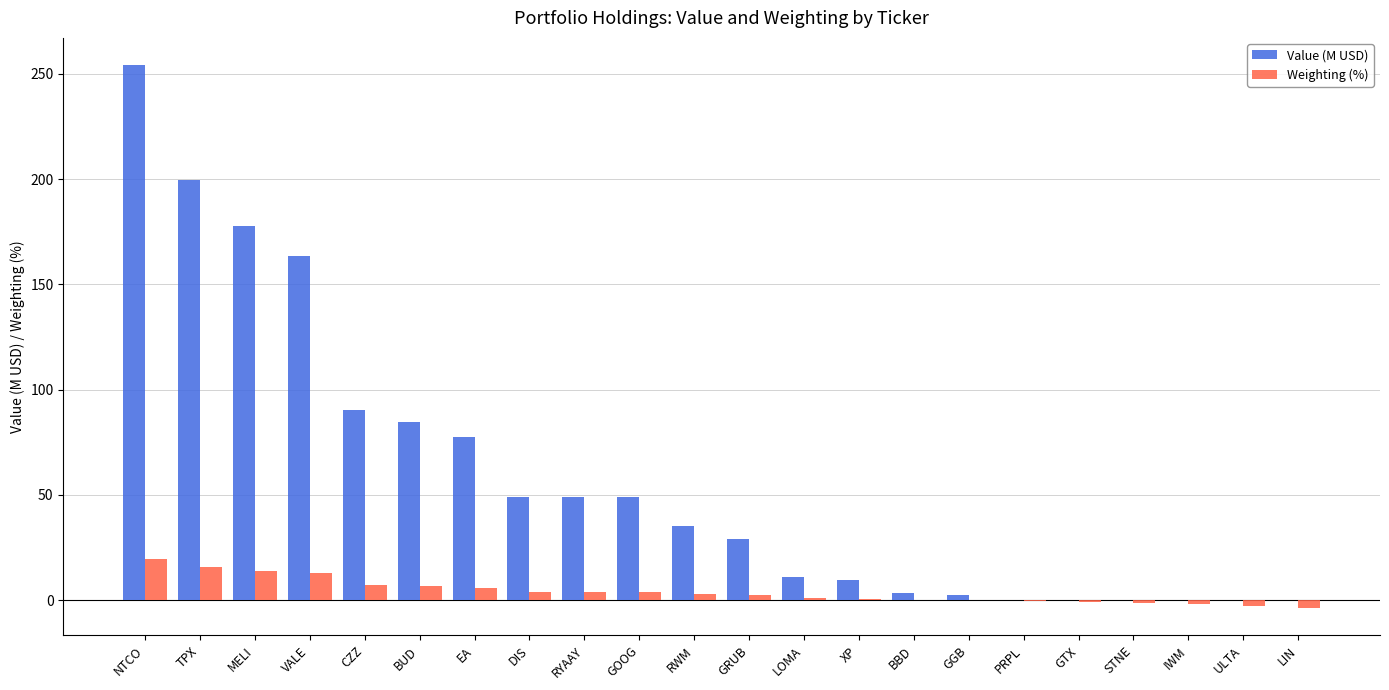

How many series are shown in this chart?

2